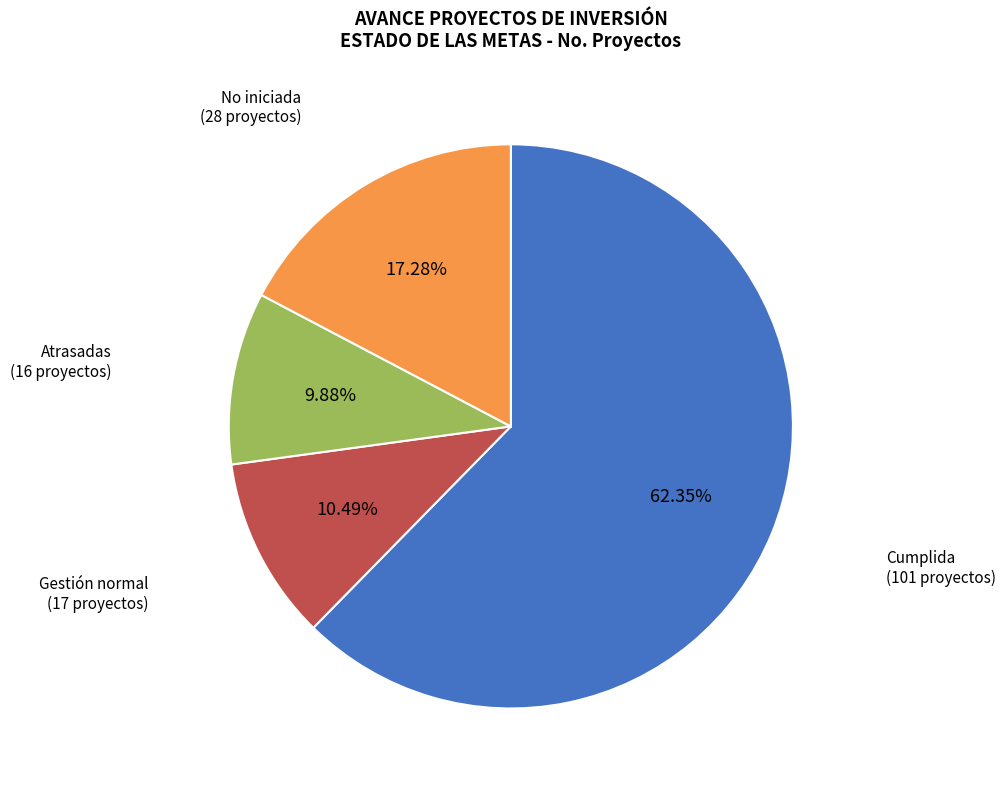

Does any single category account for the majority?

Yes